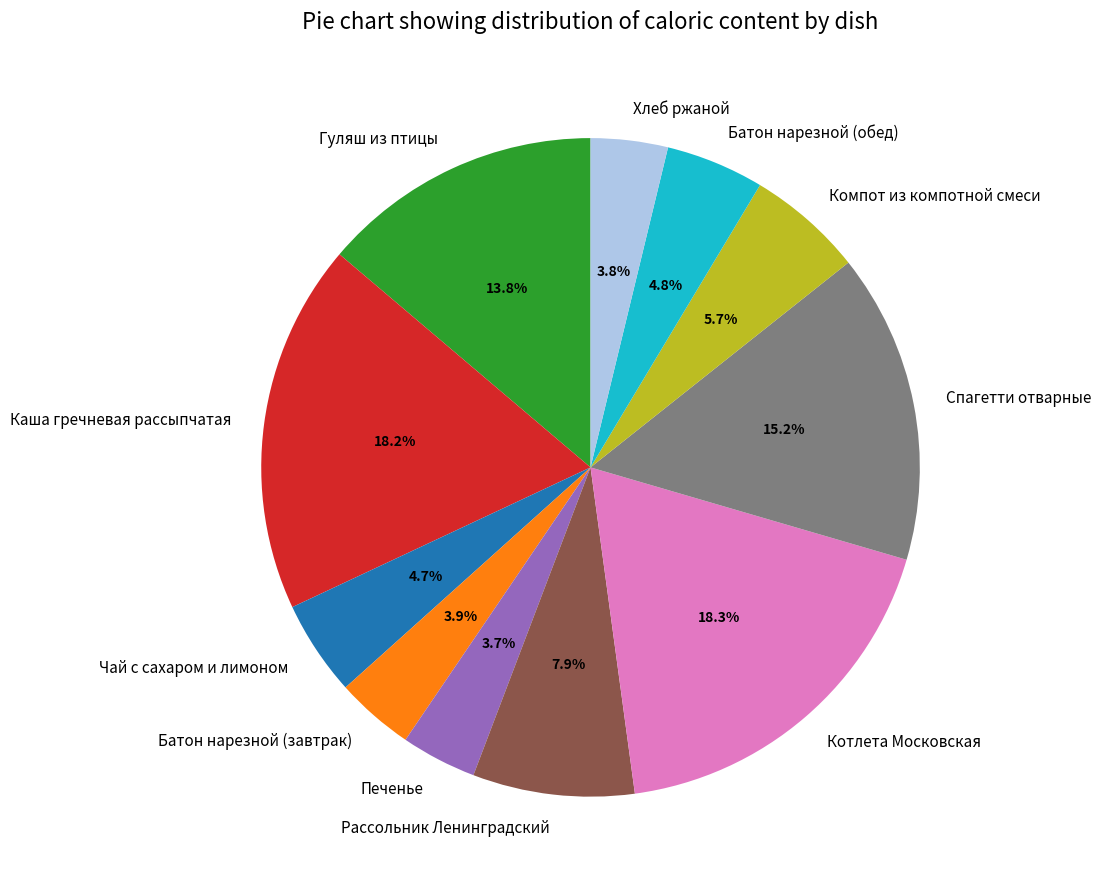

How many segments does this pie chart have?

11